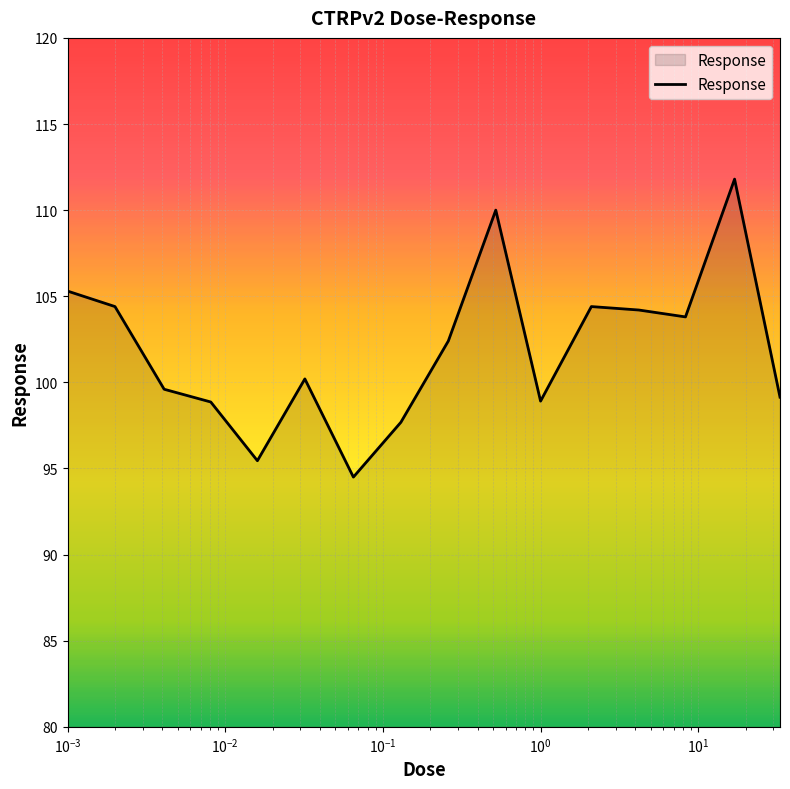

What is the minimum value shown in the chart?

94.5